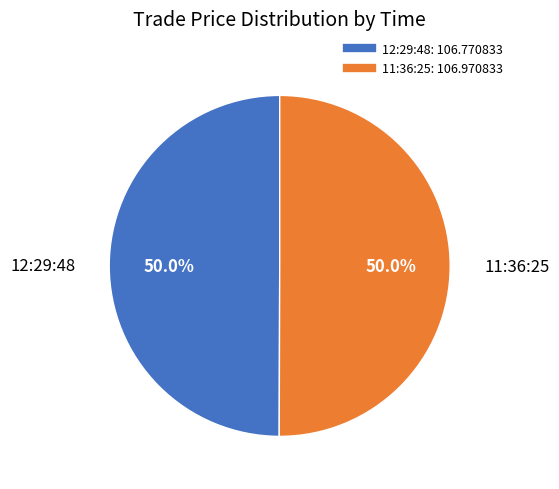

Approximately how many times larger is the value at 12:29:48 compared to 11:36:25?

1.0